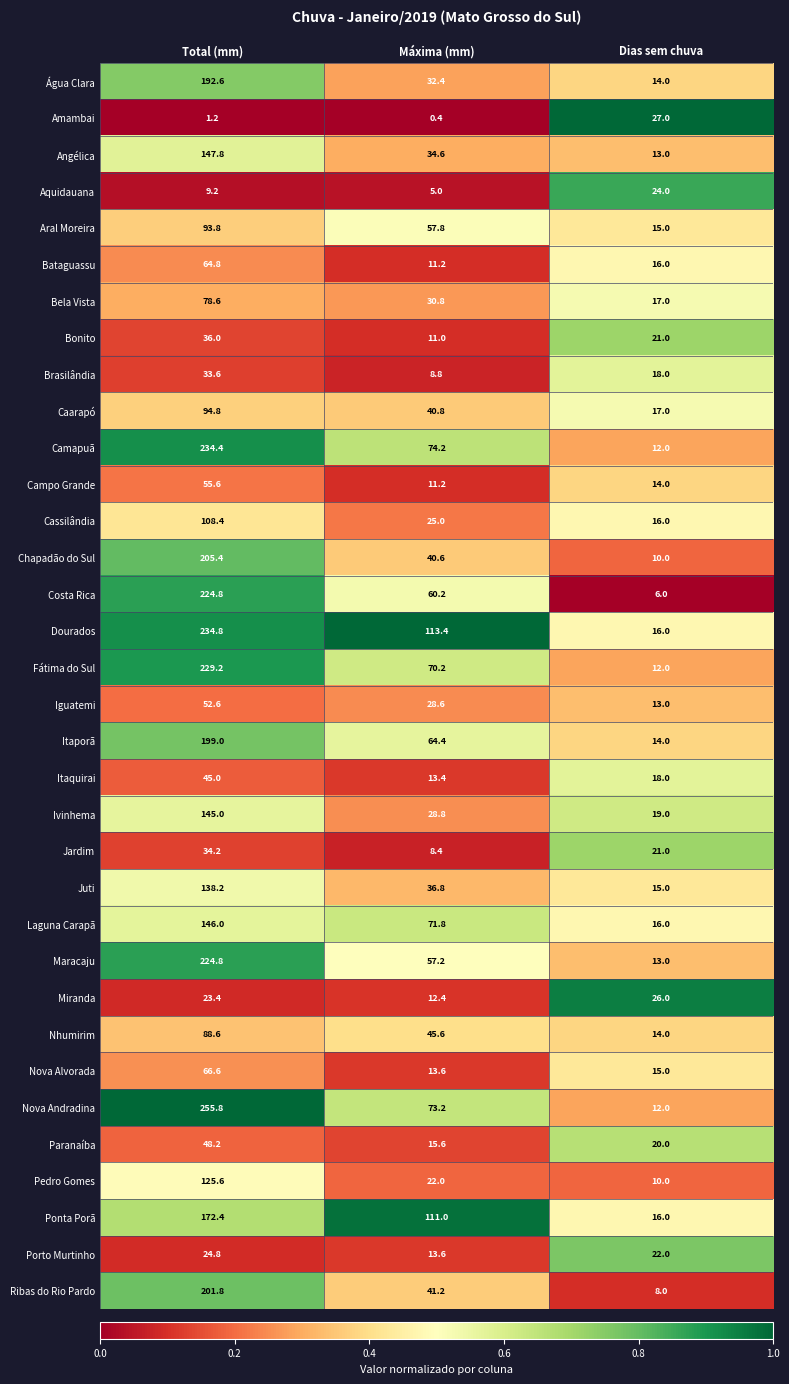

List the labels in order of Água Clara value, largest first.

Total (mm), Máxima (mm), Dias sem chuva